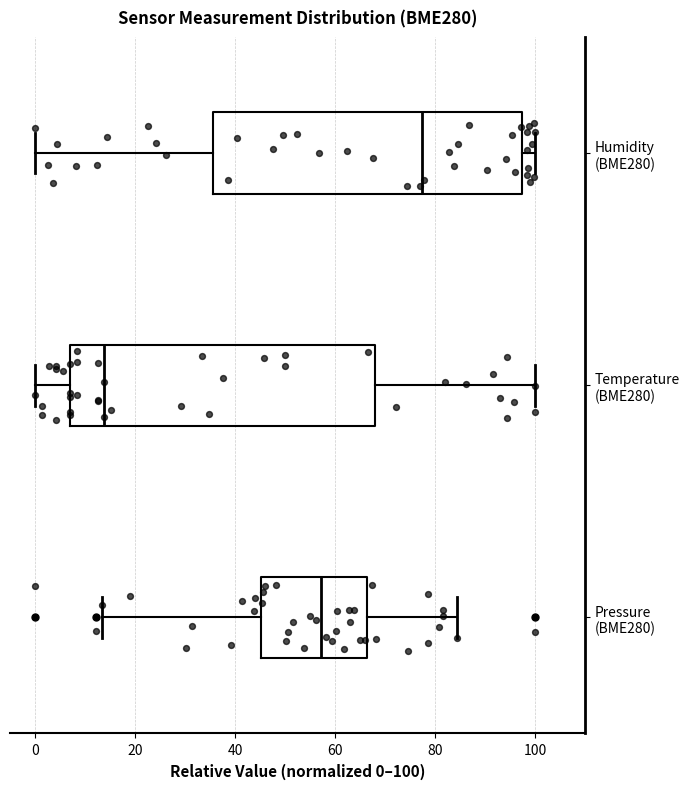

Where does the left whisker of the box for Pressure (BME280) end on the x-axis? The values are not printed on the chart, so give them approximately, as read against the axis.

14